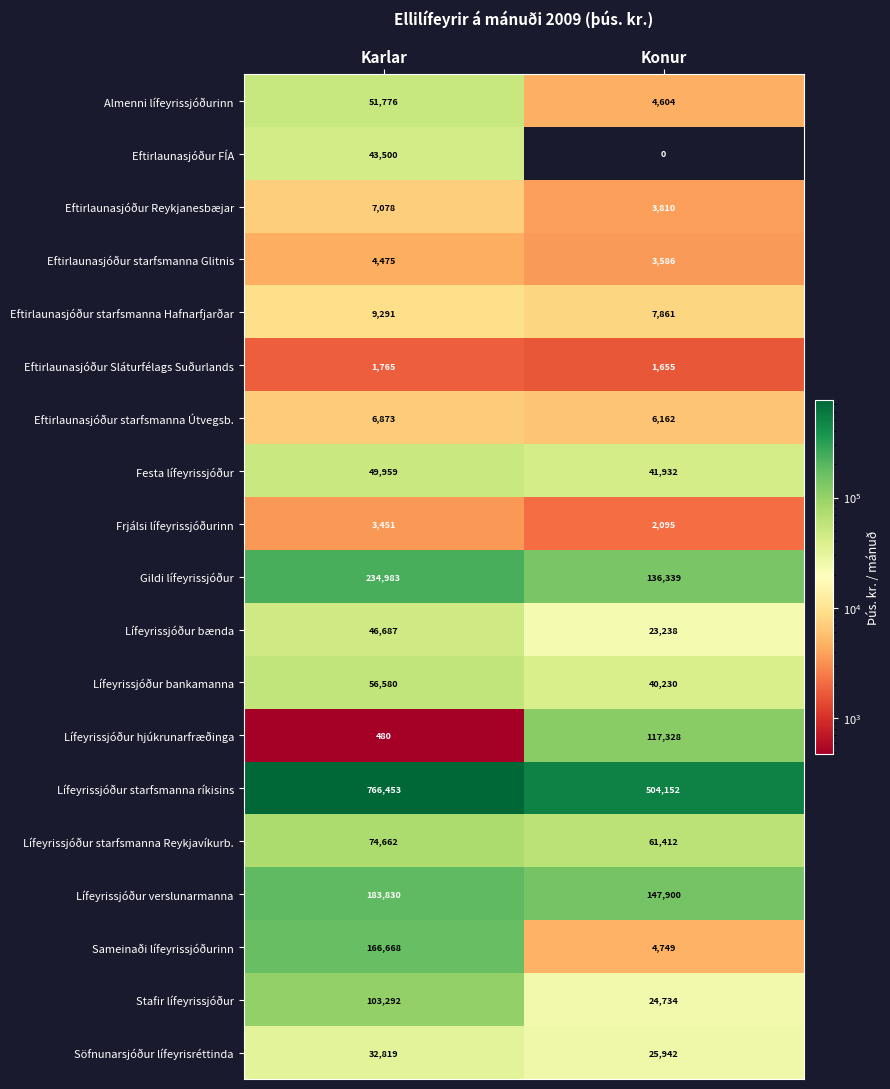

Is the value of Lífeyrissjóður bankamanna at Konur greater than the value of Stafir lífeyrissjóður at Konur?

Yes